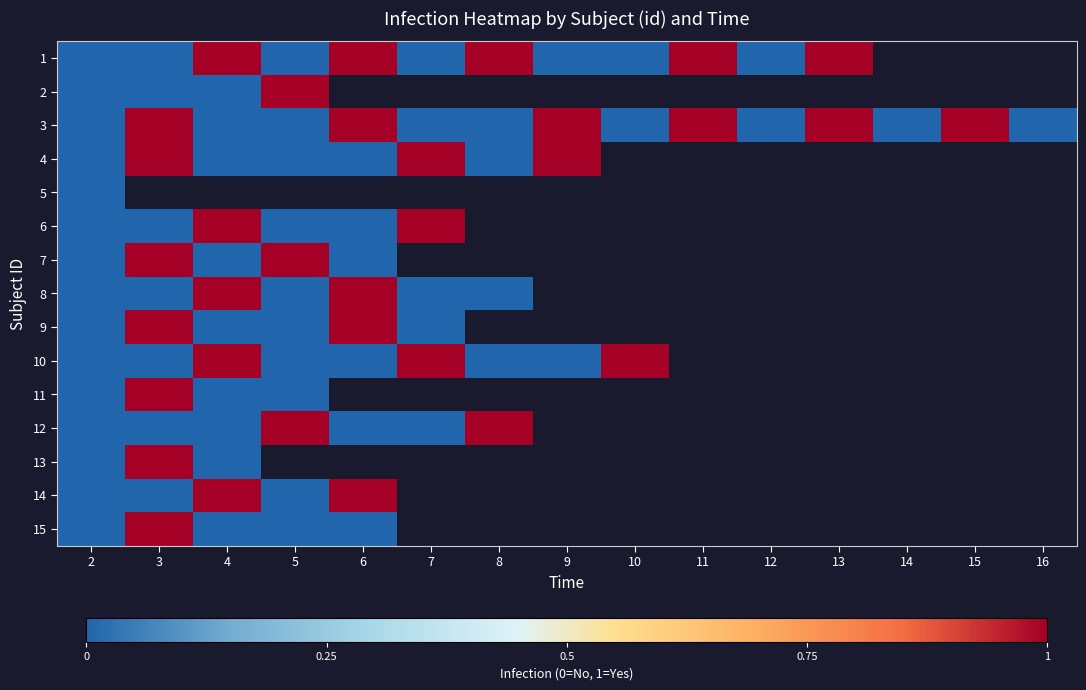

What is the difference between the highest and lowest values at 5?

1.0